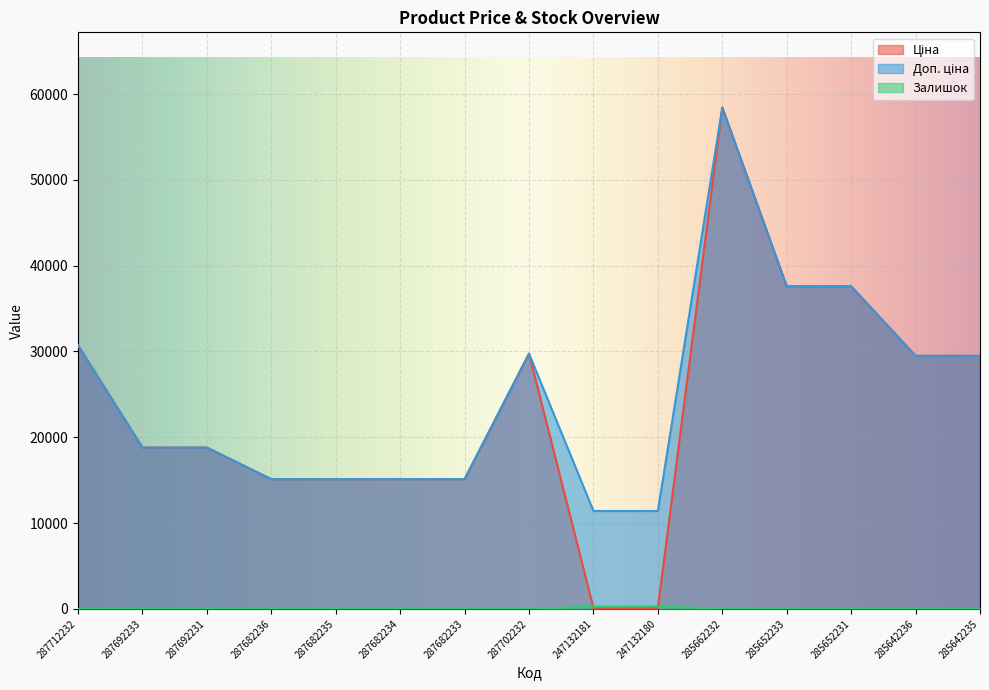

How many data points in Ціна are less than 18796?

6